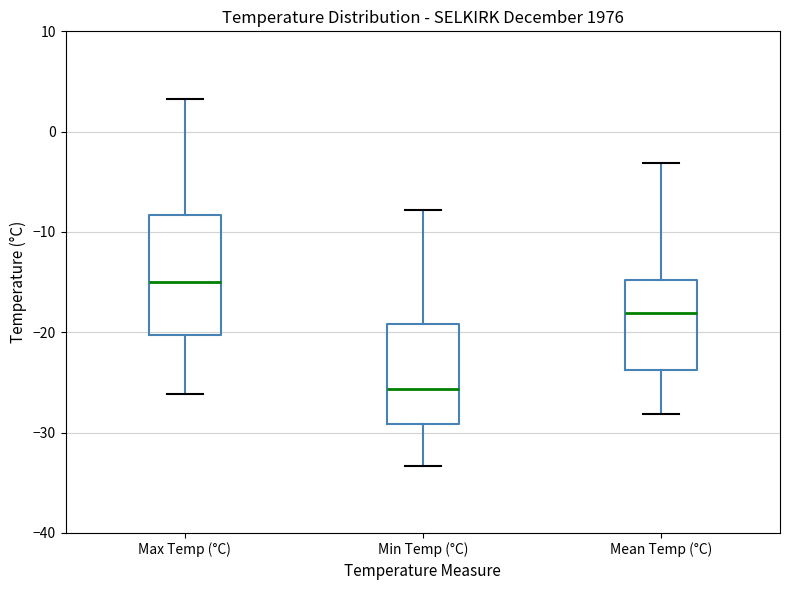

Comparing the boxes themselves (not the whiskers), which one is the tallest?

Max Temp (°C)